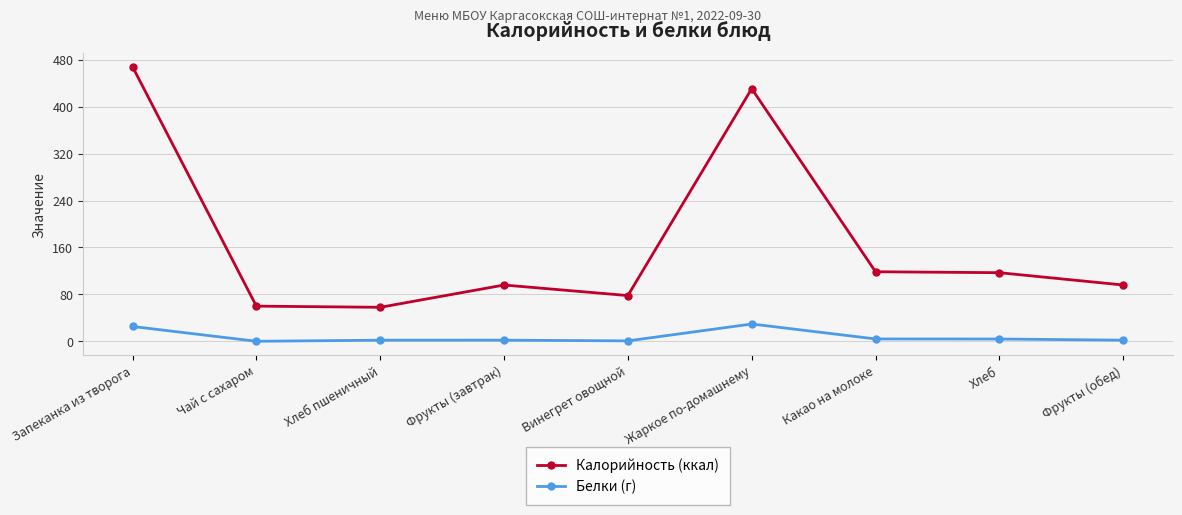

True or false: Калорийность (ккал) has more than 0 points higher than both neighbors.

True